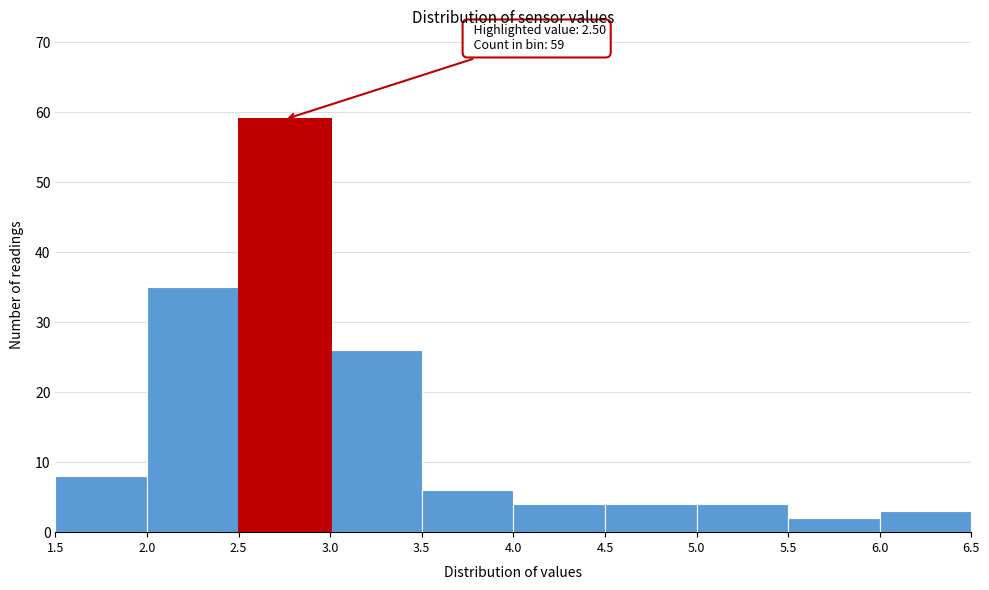

Which range on the x-axis has the tallest bar?

2.5 to 3.0